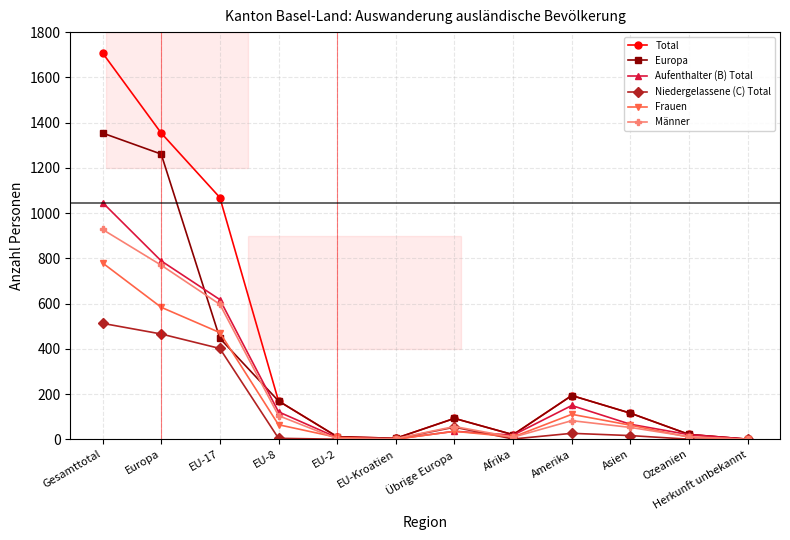

What is the greatest value displayed?

1708